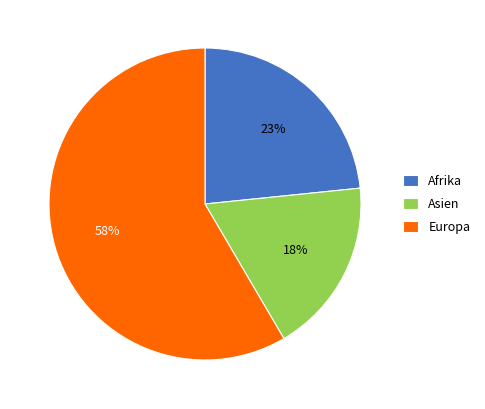

True or false: Afrika accounts for 30% of the total.

False